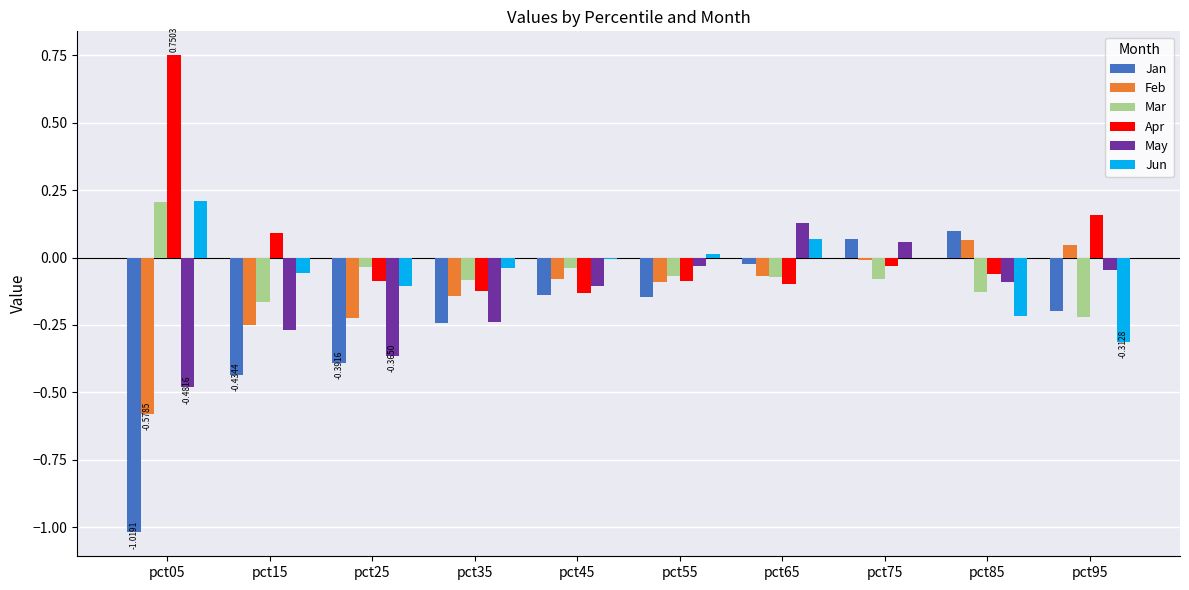

How many groups of bars are there?

10